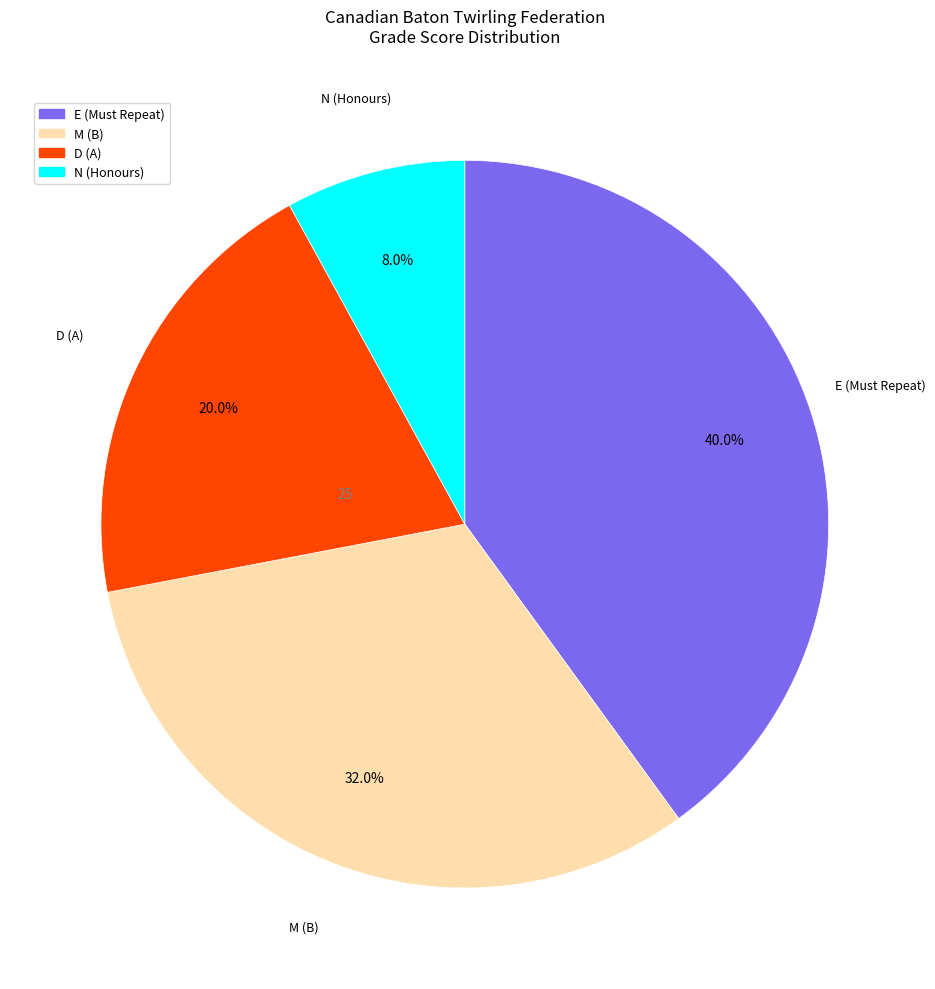

Count the number of slices in the pie.

4